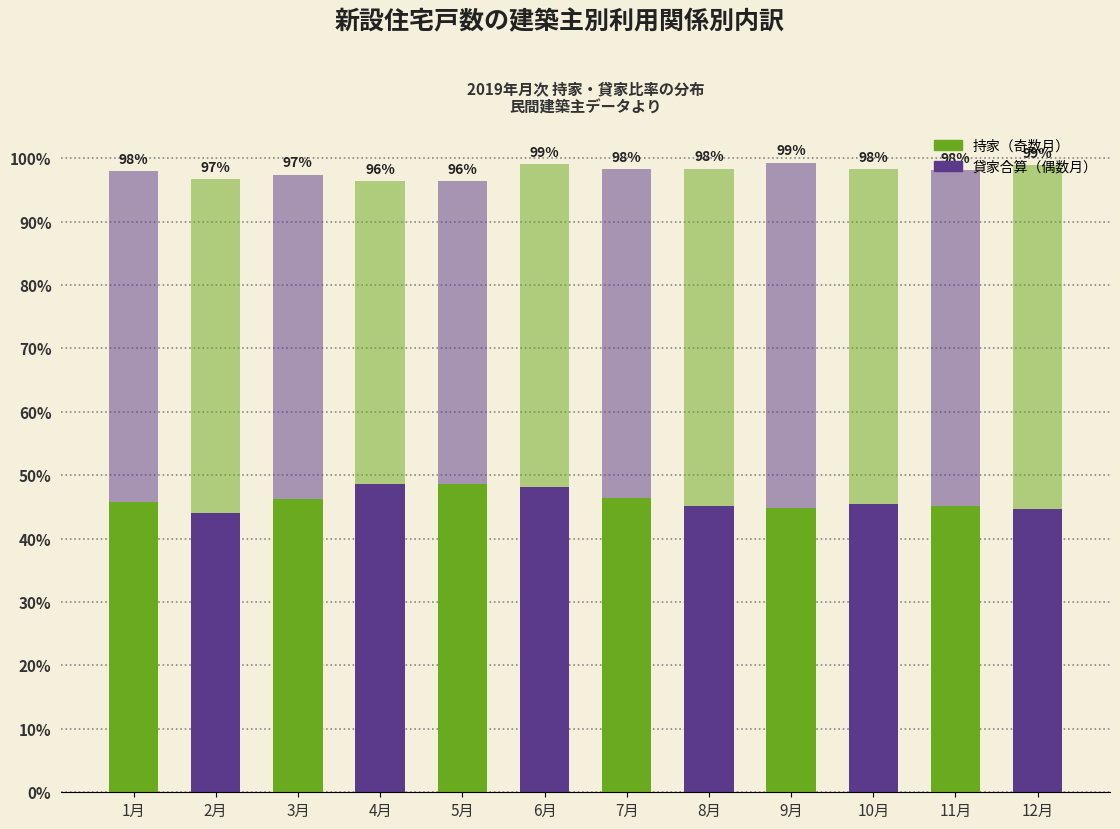

Are the bars horizontal?

No